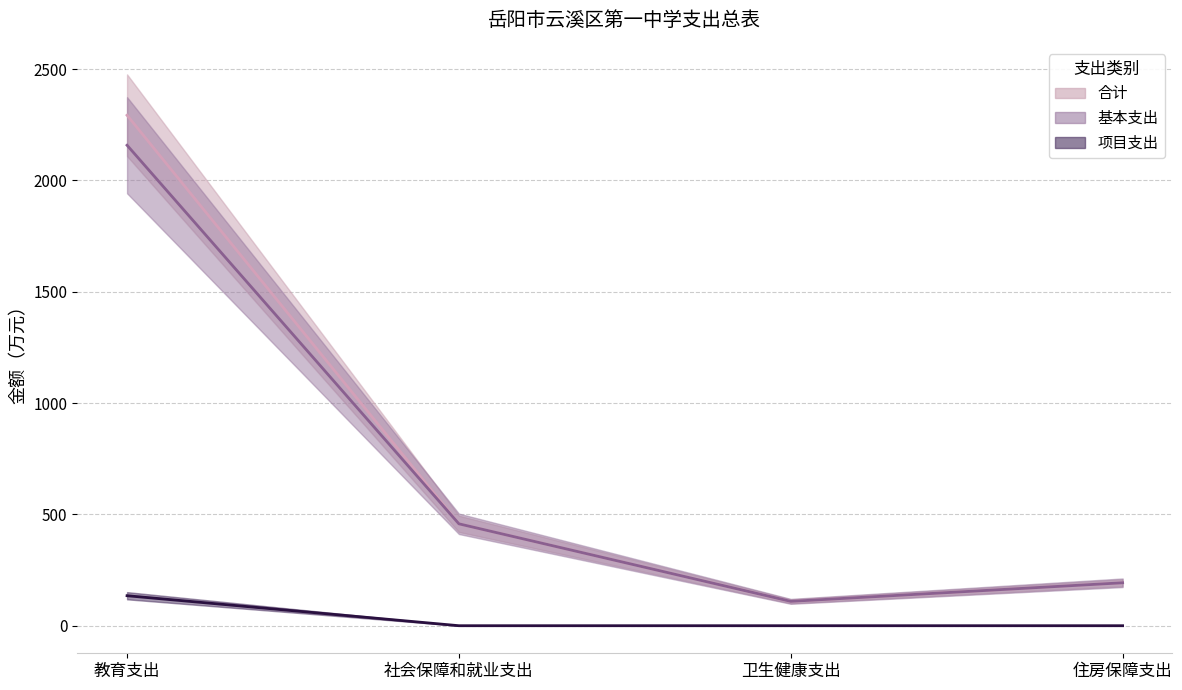

What position from the left is 教育支出?

1